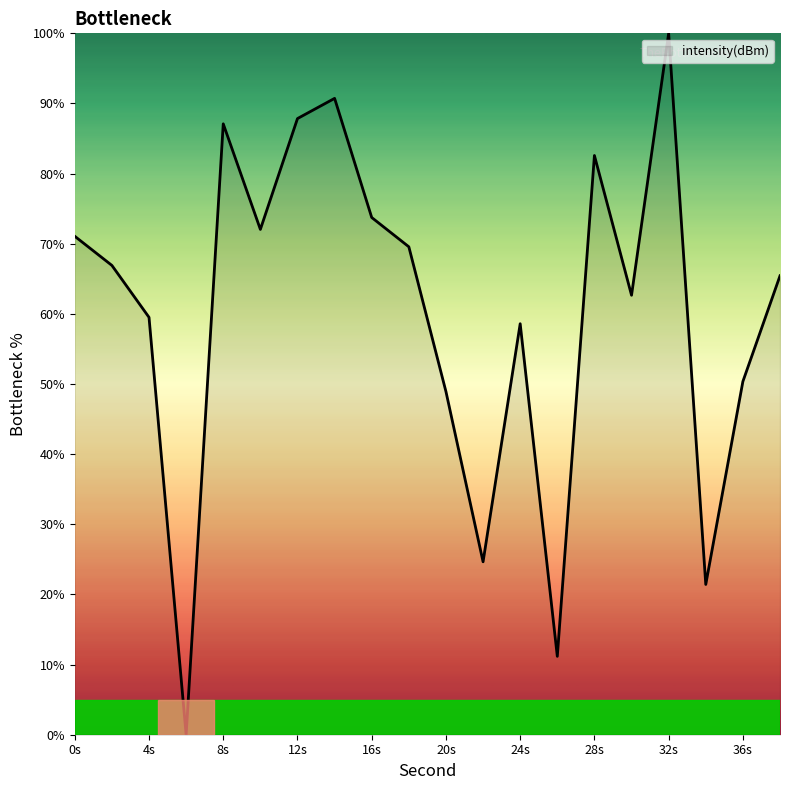

How many values are below 66?

10